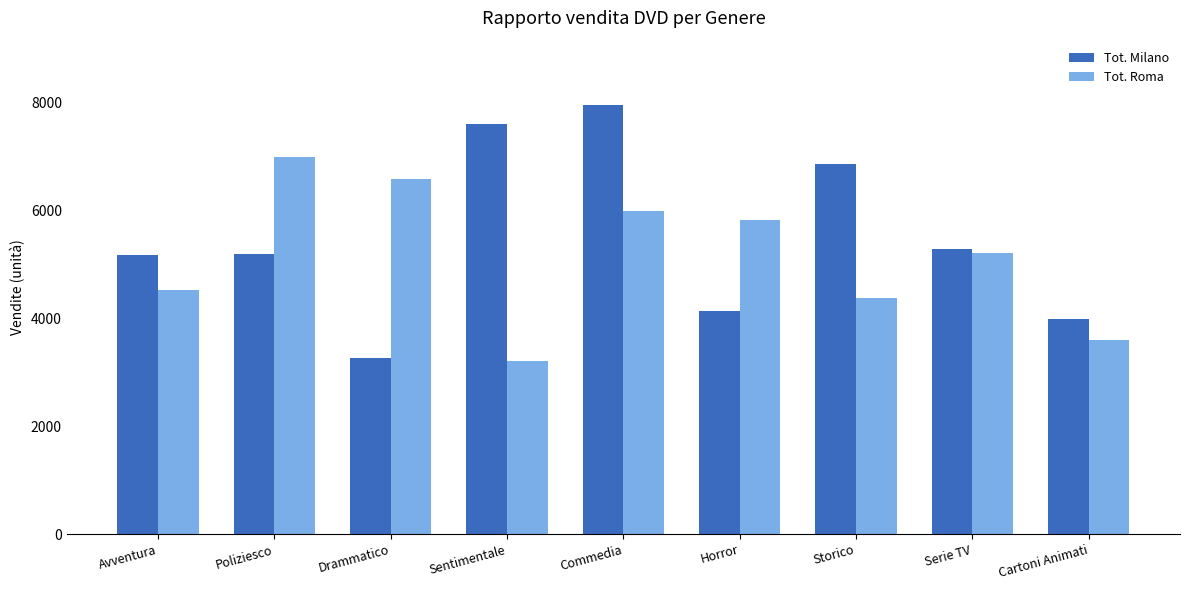

What is the approximate value of Tot. Roma at Avventura?

4519